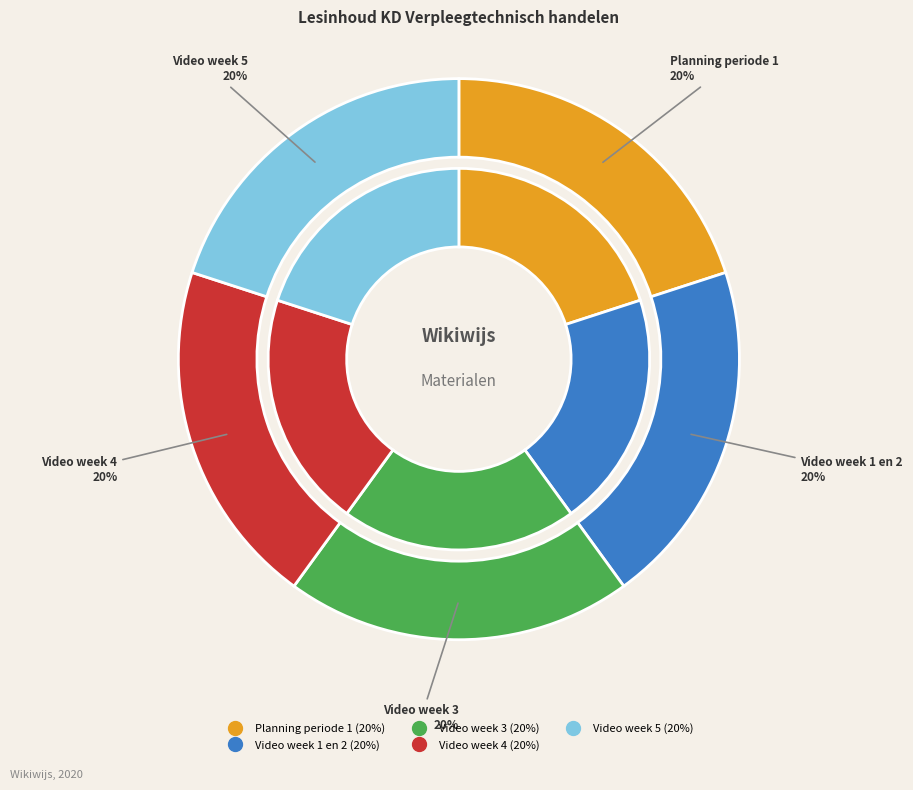

What is the smallest slice in the pie chart?

Video week 1 en 2